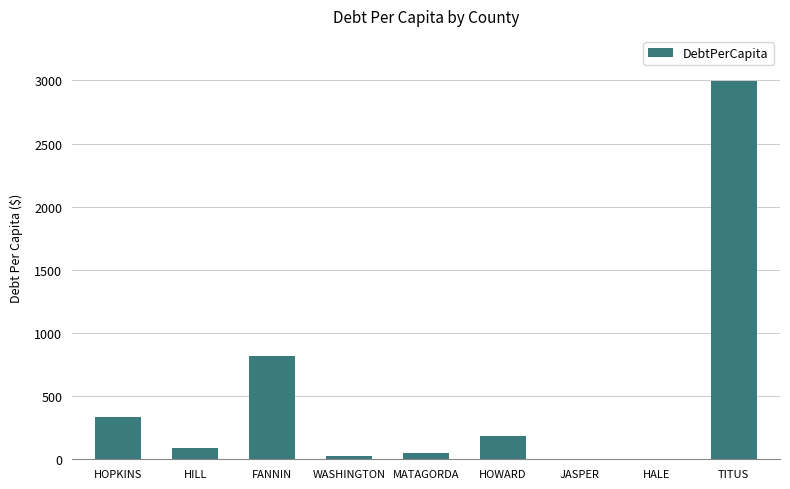

Where does the data first go above 92?

HOPKINS